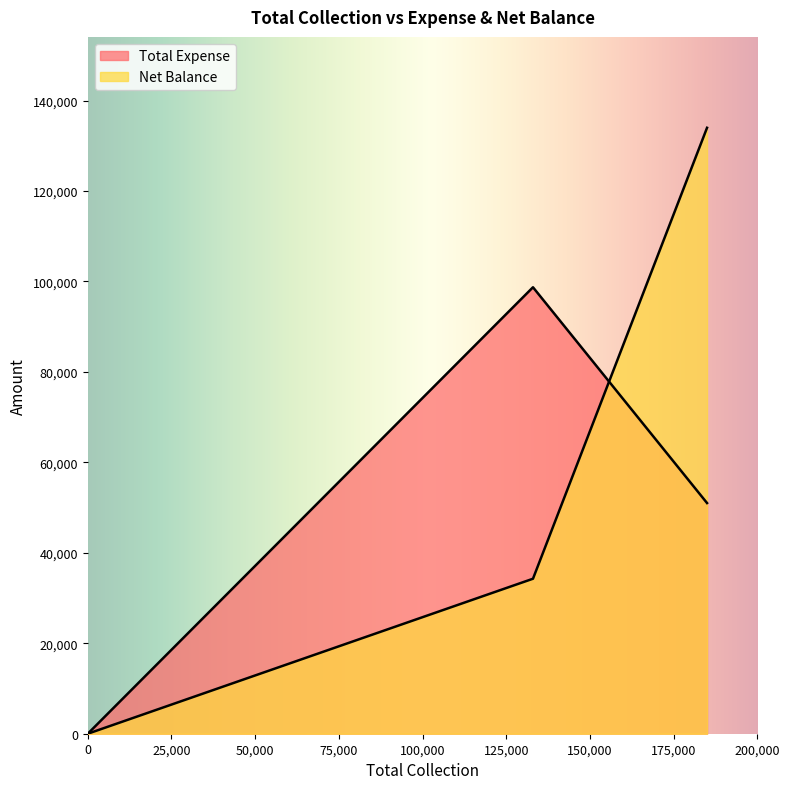

The value of Net Balance at Cash is 34273. True or false?

True